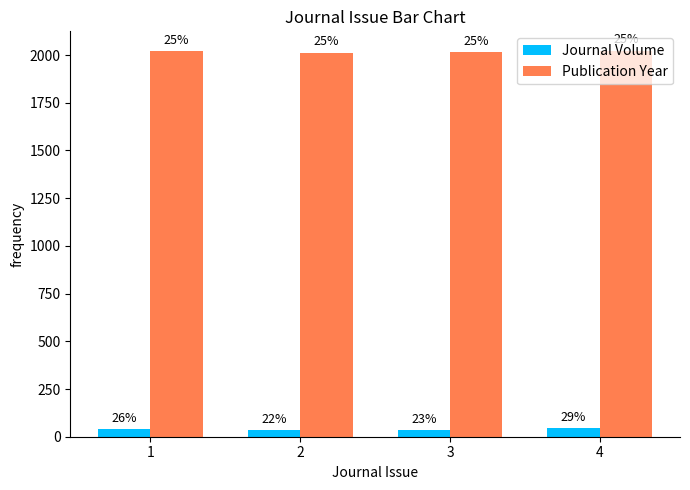

Count the Publication Year values in the range 2015 to 2023.

3